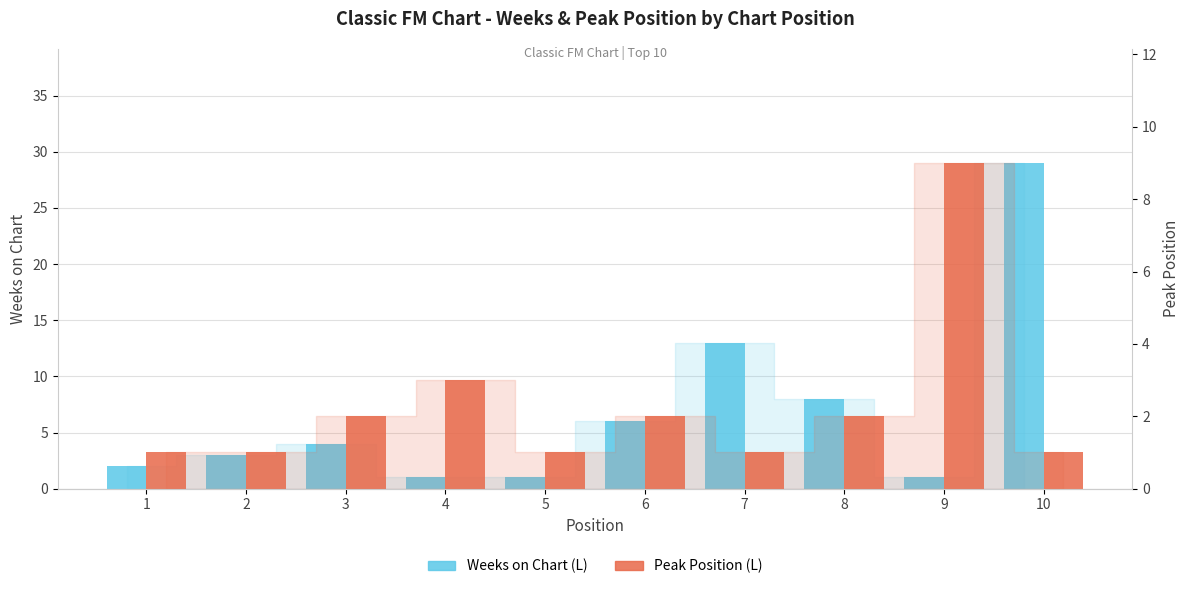

Which category has the lowest value across all series?

4